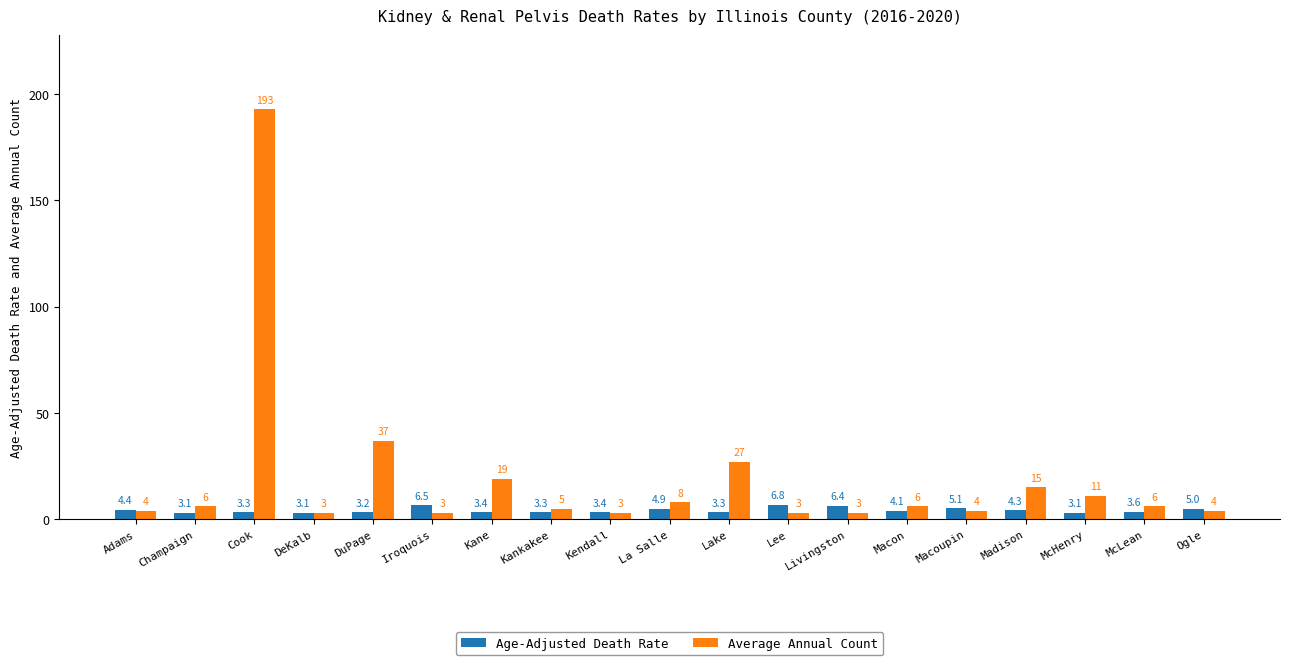

Reading left to right, extract all data points from this chart.

Age-Adjusted Death Rate: Adams=4.4	Champaign=3.1	Cook=3.3	DeKalb=3.1	DuPage=3.2	Iroquois=6.5	Kane=3.4	Kankakee=3.3	Kendall=3.4	La Salle=4.9	Lake=3.3	Lee=6.8	Livingston=6.4	Macon=4.1	Macoupin=5.1	Madison=4.3	McHenry=3.1	McLean=3.6	Ogle=5.0
Average Annual Count: Adams=4.0	Champaign=6.0	Cook=193.0	DeKalb=3.0	DuPage=37.0	Iroquois=3.0	Kane=19.0	Kankakee=5.0	Kendall=3.0	La Salle=8.0	Lake=27.0	Lee=3.0	Livingston=3.0	Macon=6.0	Macoupin=4.0	Madison=15.0	McHenry=11.0	McLean=6.0	Ogle=4.0